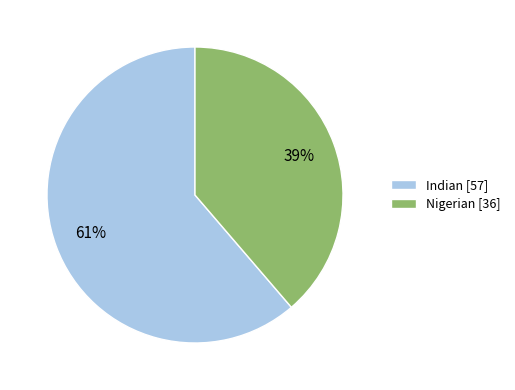

Is the sum of Nigerian [36] and Indian [57] greater than half?

Yes